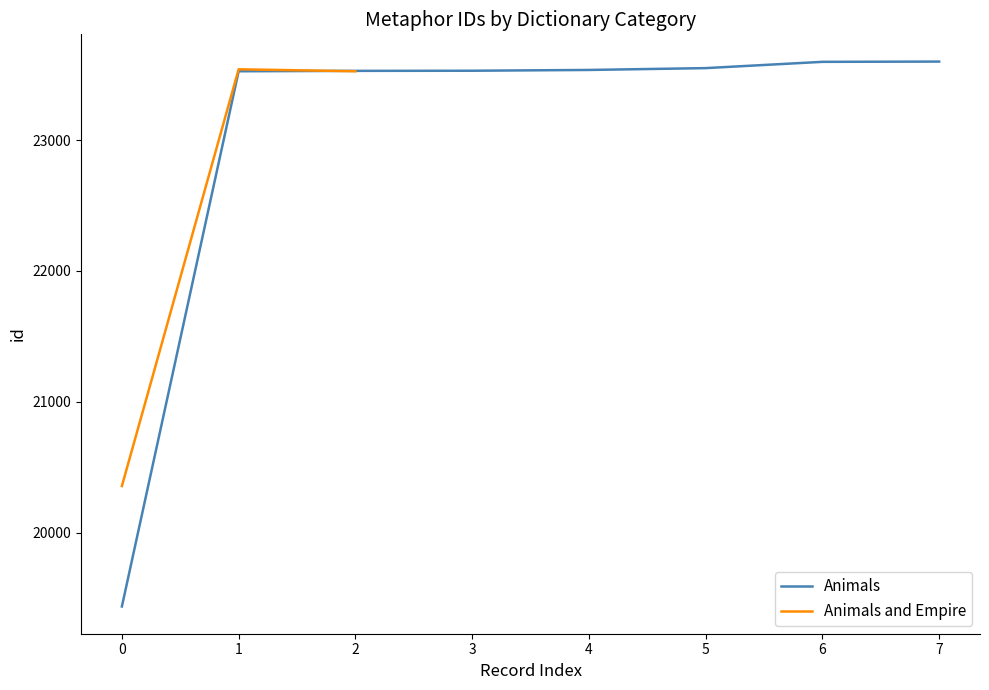

The value of Animals and Empire at 2 is 39585. True or false?

False